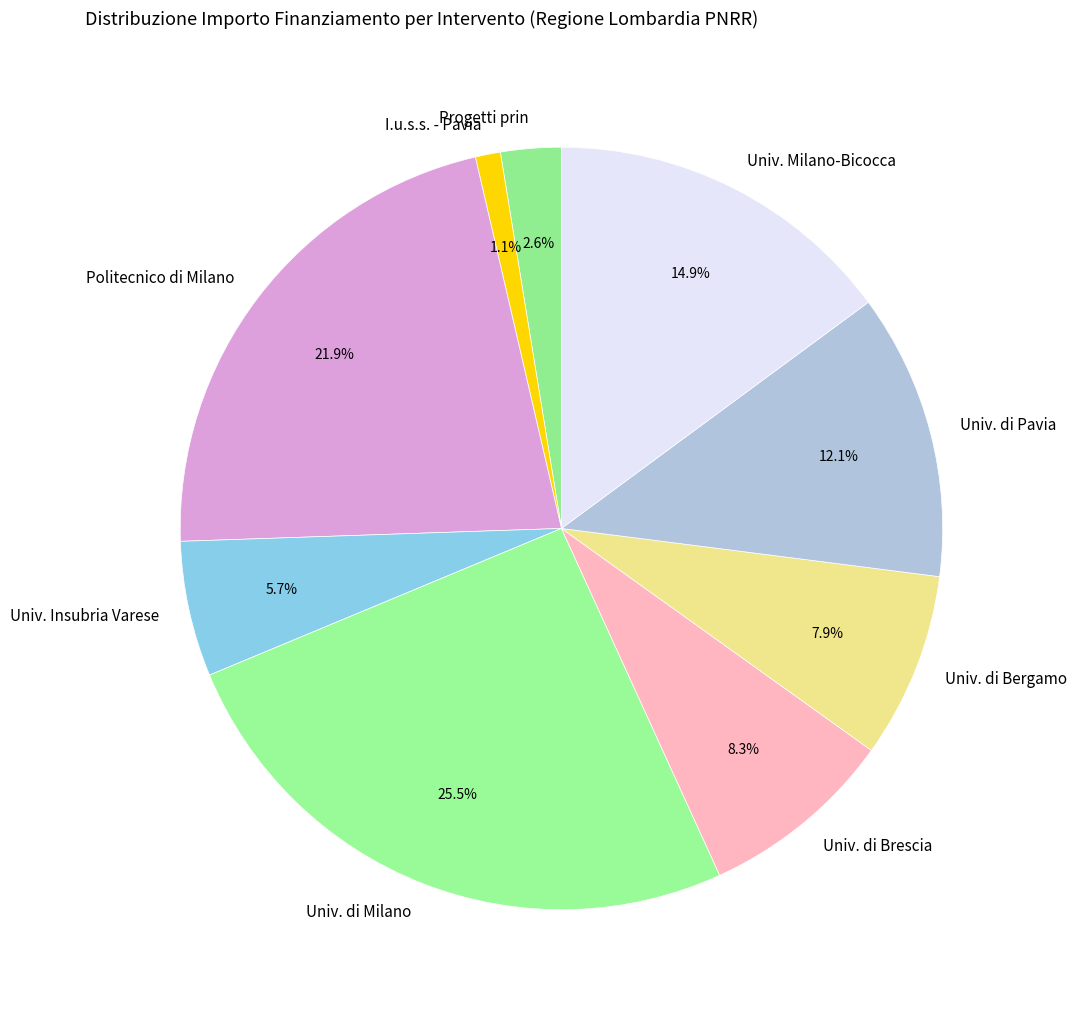

Which slice is the largest?

Univ. di Milano